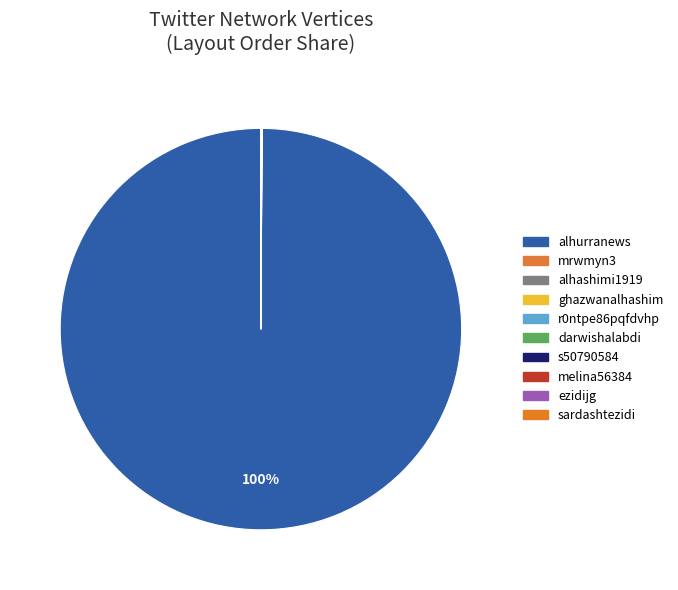

True or false: sardashtezidi accounts for 0% of the total.

True